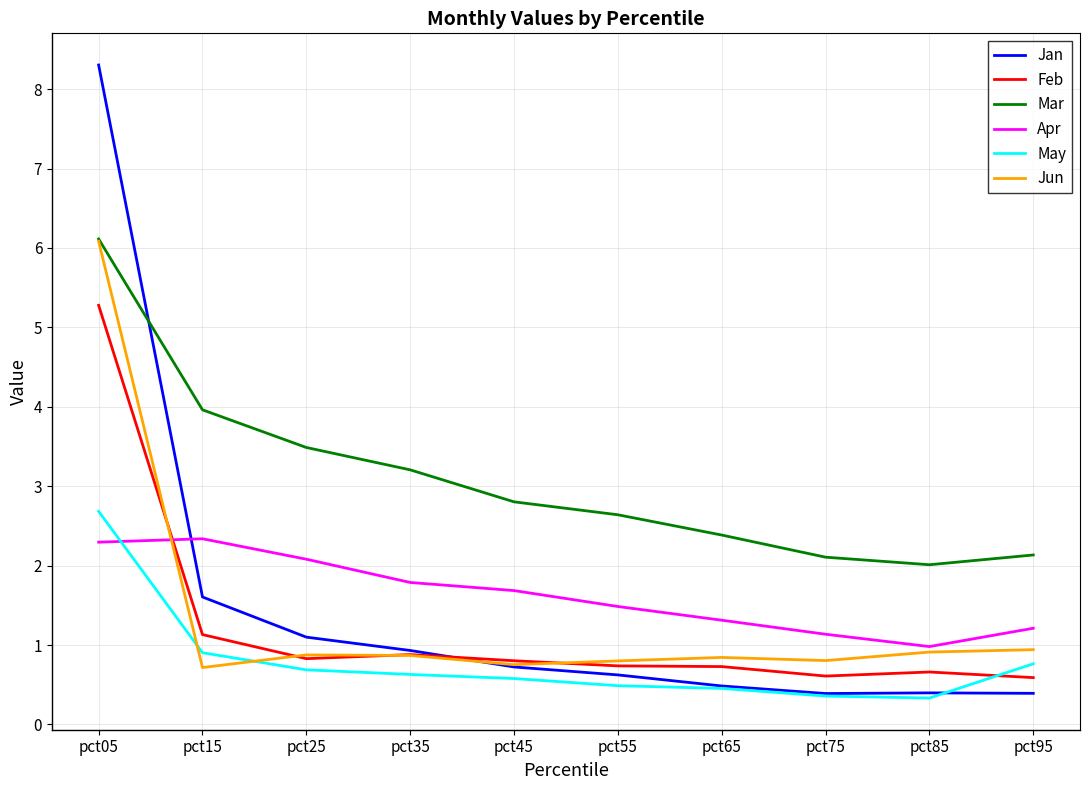

What is the difference between the highest and lowest values at pct55?

2.2